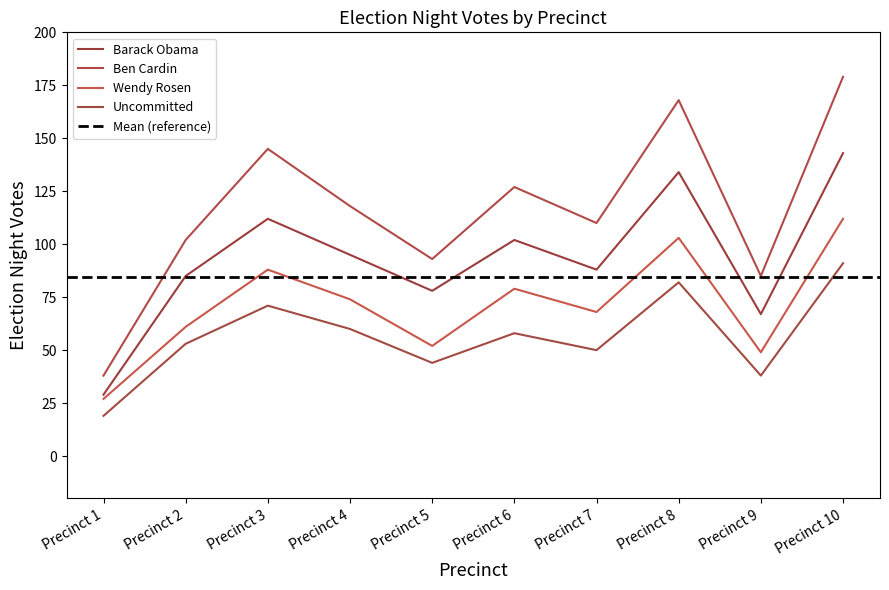

What is the difference between the Ben Cardin values at Precinct 7 and Precinct 2?

8